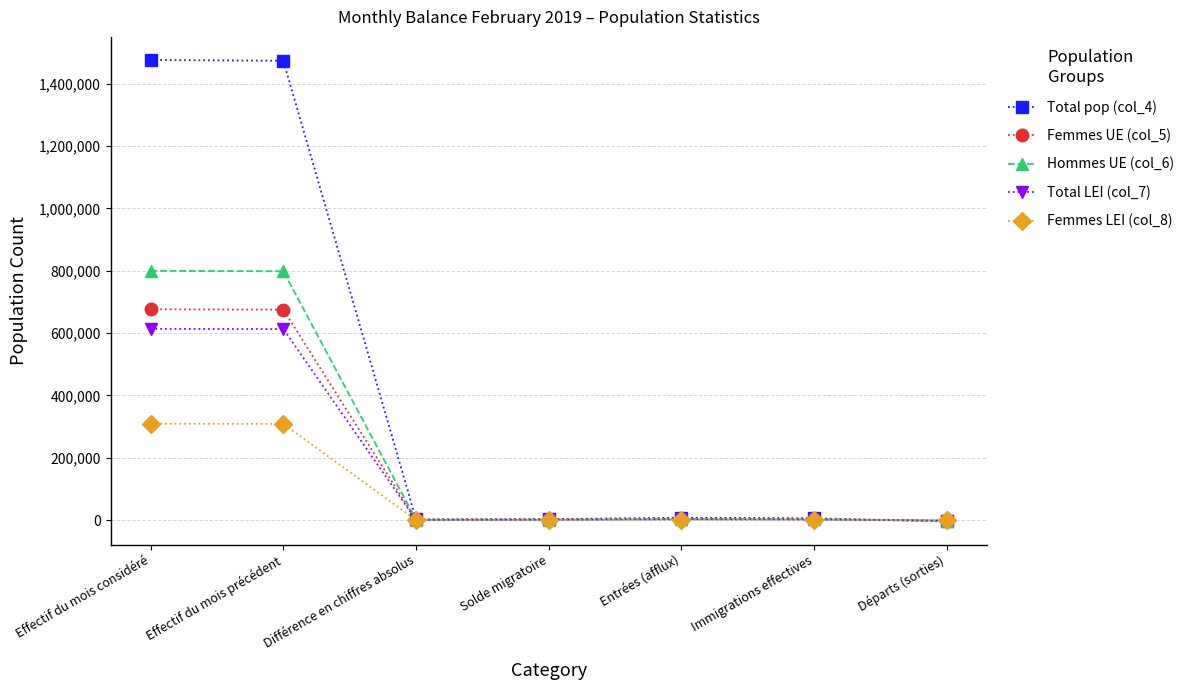

Which series has the largest total across all categories?

Total pop (col_4)